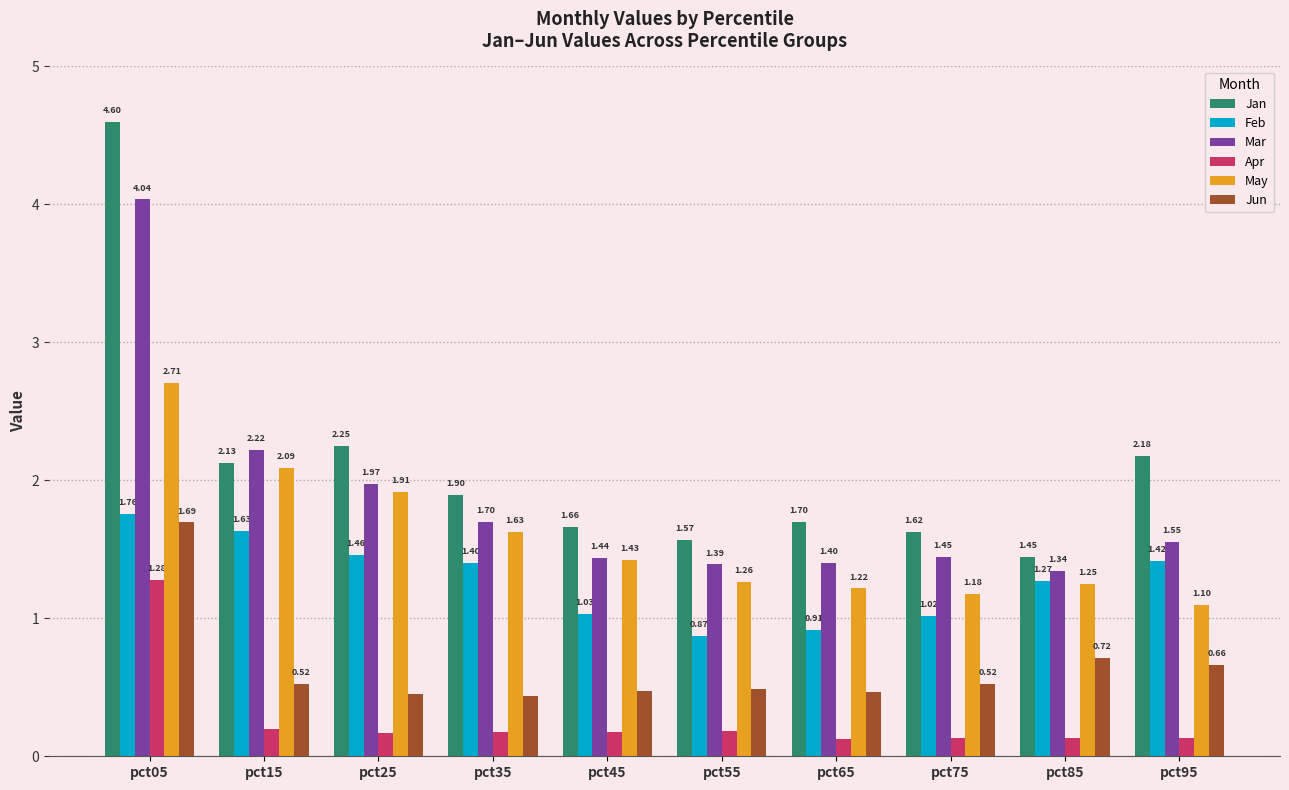

What is the sum of the Jan values at pct95 and pct85?

3.6